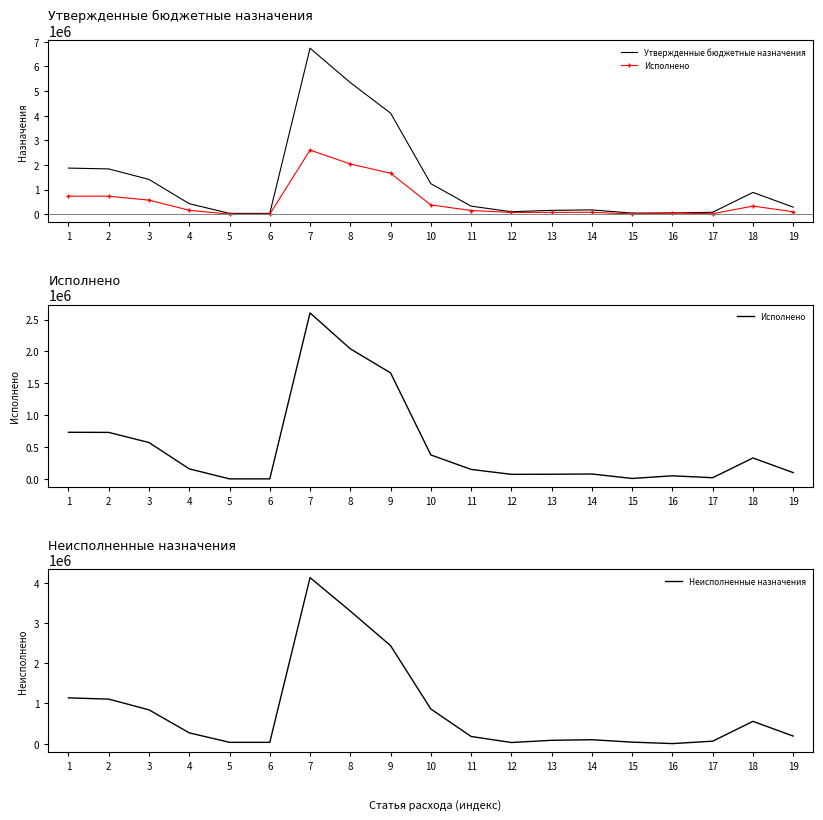

Which series has the largest total across all categories?

Утвержденные бюджетные назначения